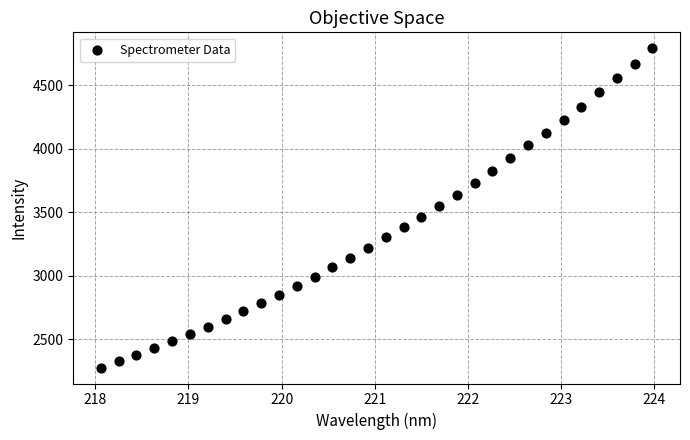

What is the range of X values (max minus min)?

5.9